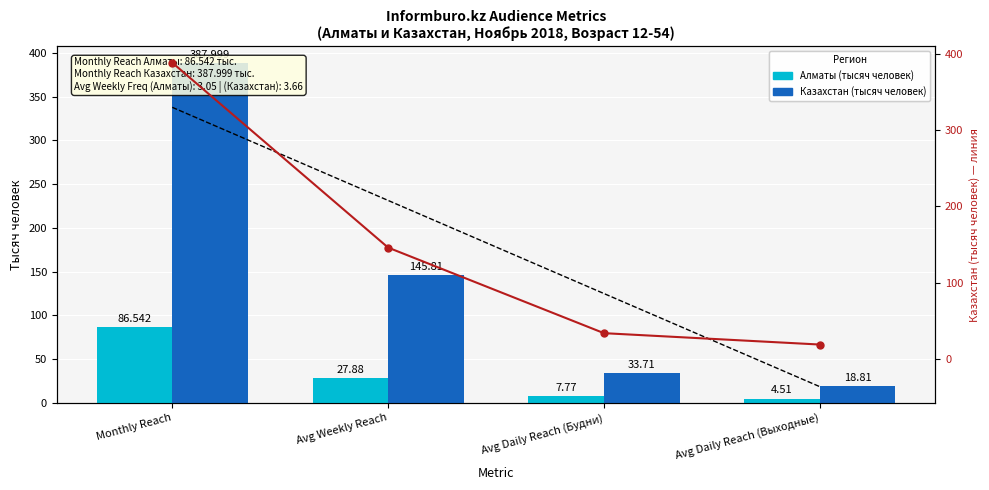

Which series changed the most between Avg Weekly Reach and Avg Daily Reach (Будни)?

Казахстан (тысяч человек)